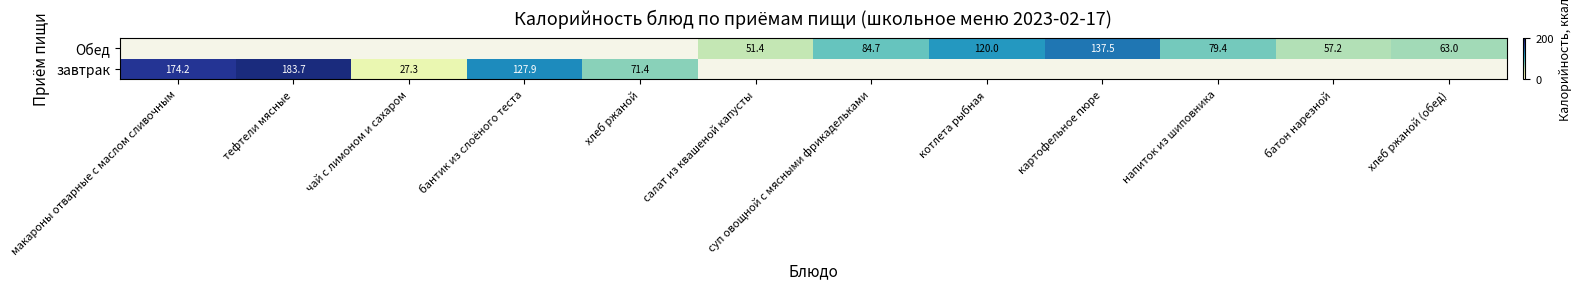

Is the value of завтрак at тефтели мясные greater than the value of Обед at суп овощной с мясными фрикадельками?

Yes